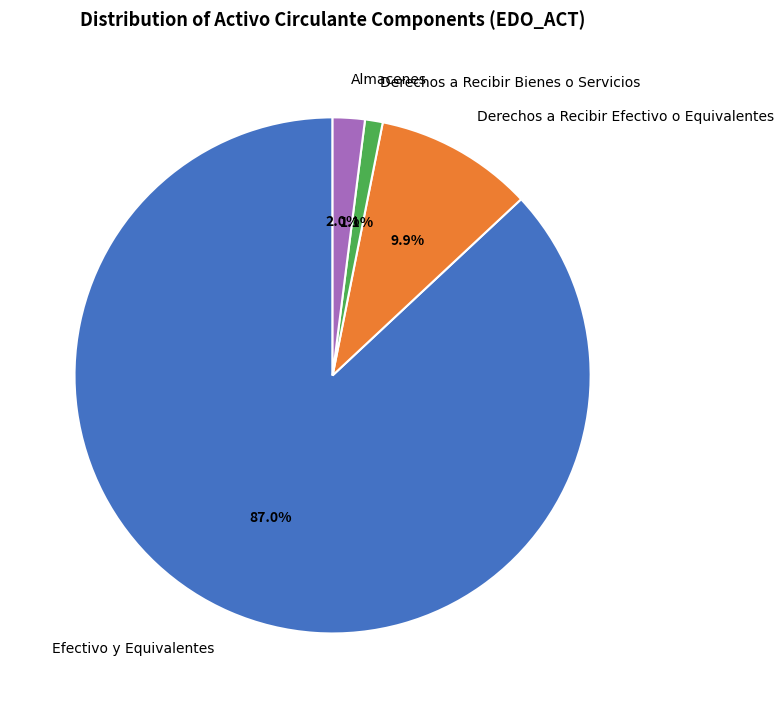

To the nearest percent, what is the difference between the largest and smallest slice percentages?

86%